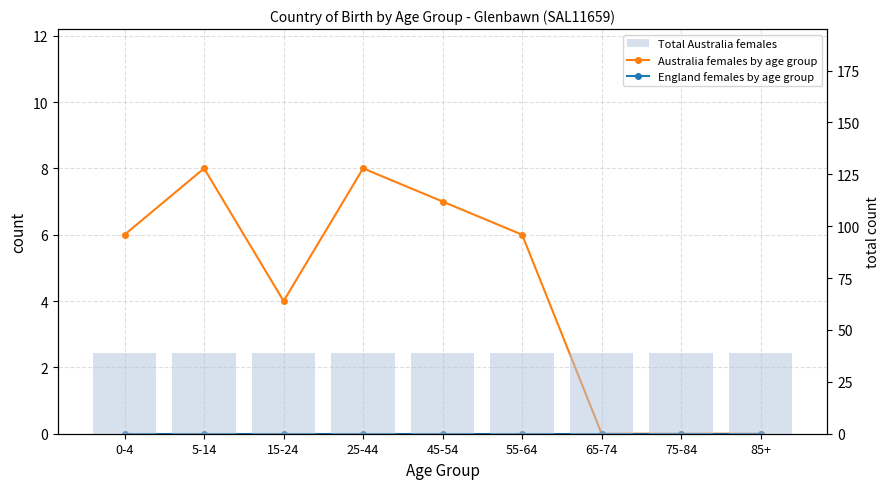

Between 0-4 and 65-74, which is larger?

0-4